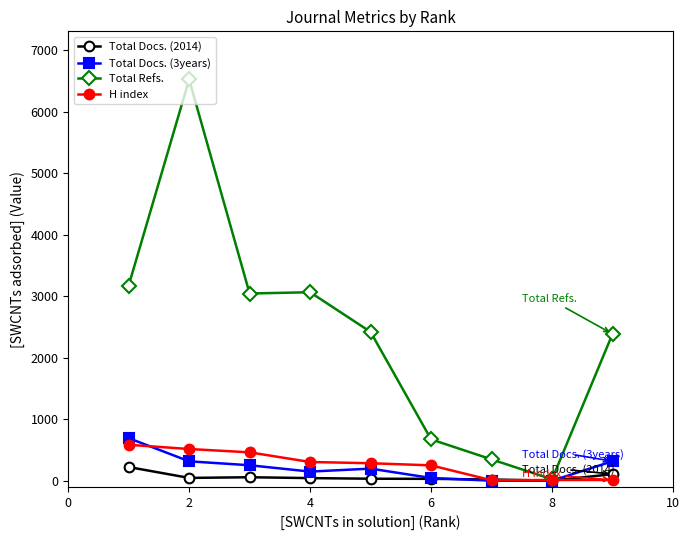

Which series has the largest total across all categories?

Total Refs.